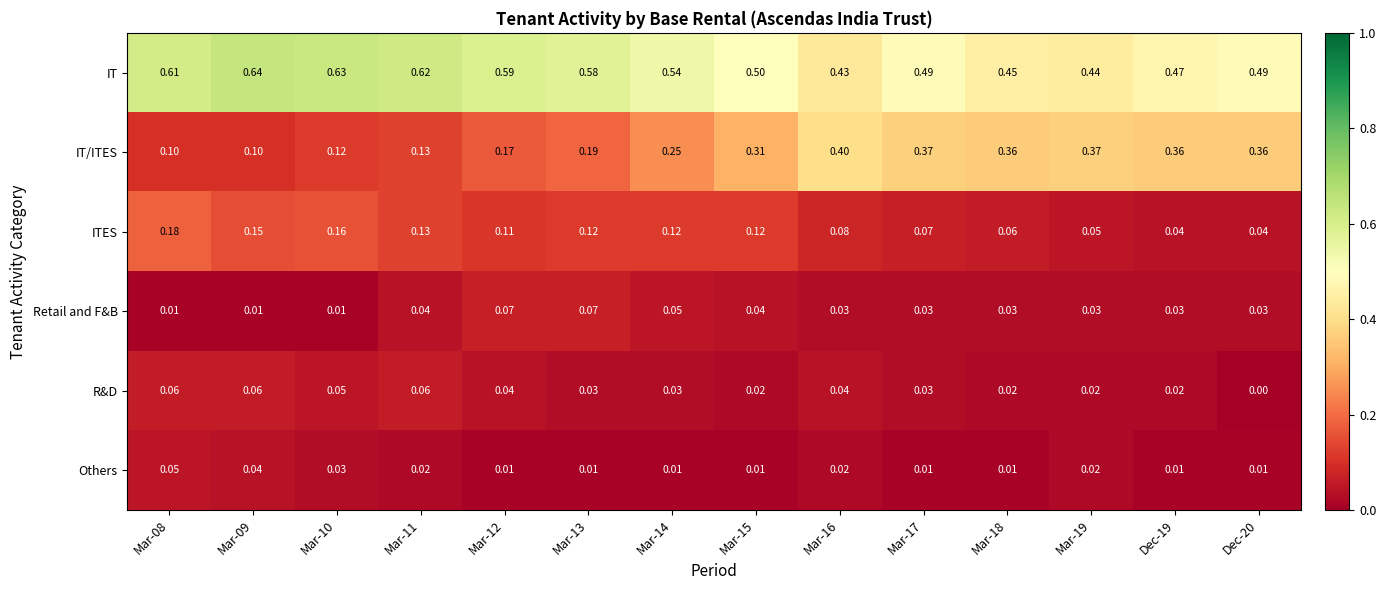

Which series has the widest spread of values?

IT/ITES